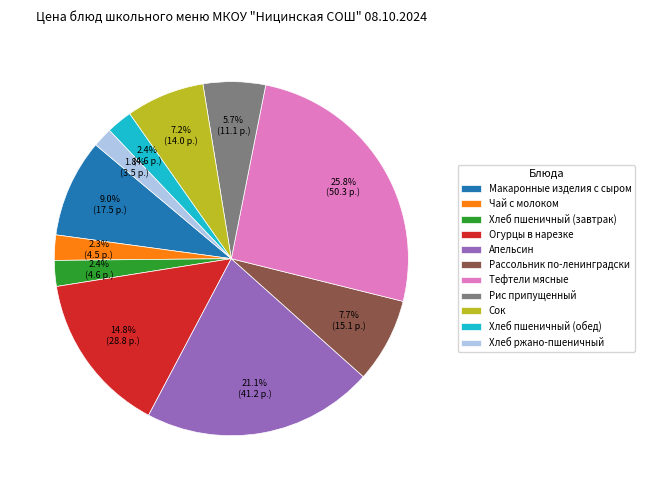

To the nearest percent, what is the average slice percentage?

9%